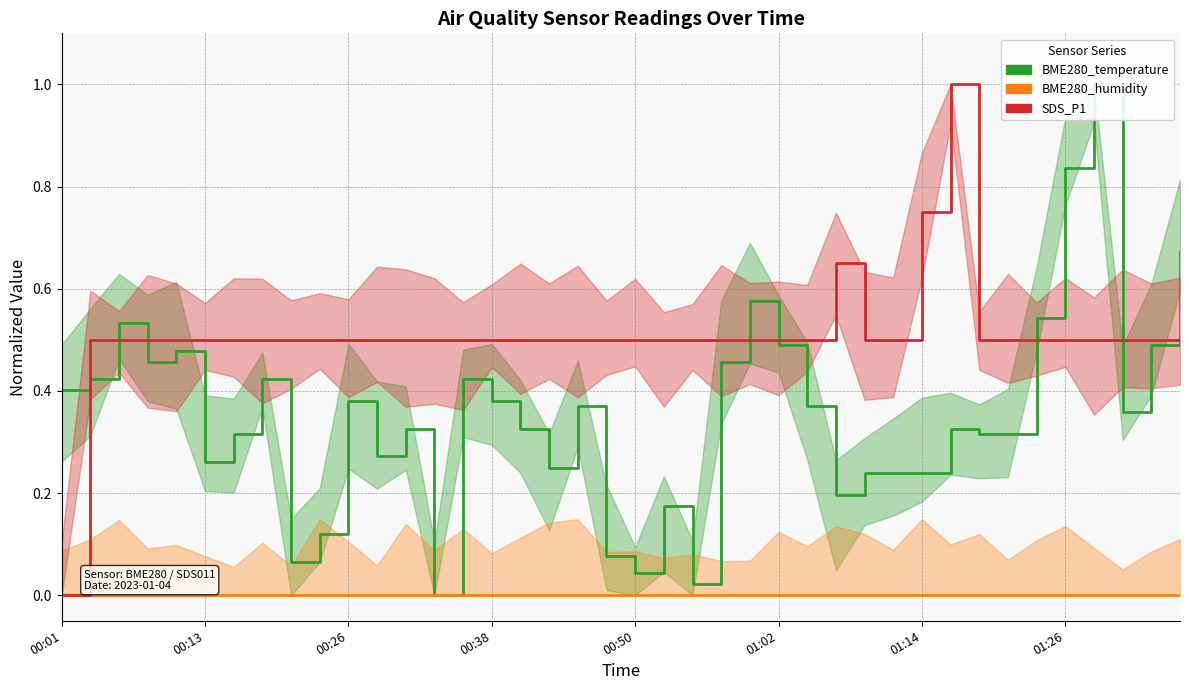

What value does the BME280_temperature series have at 8?

0.1